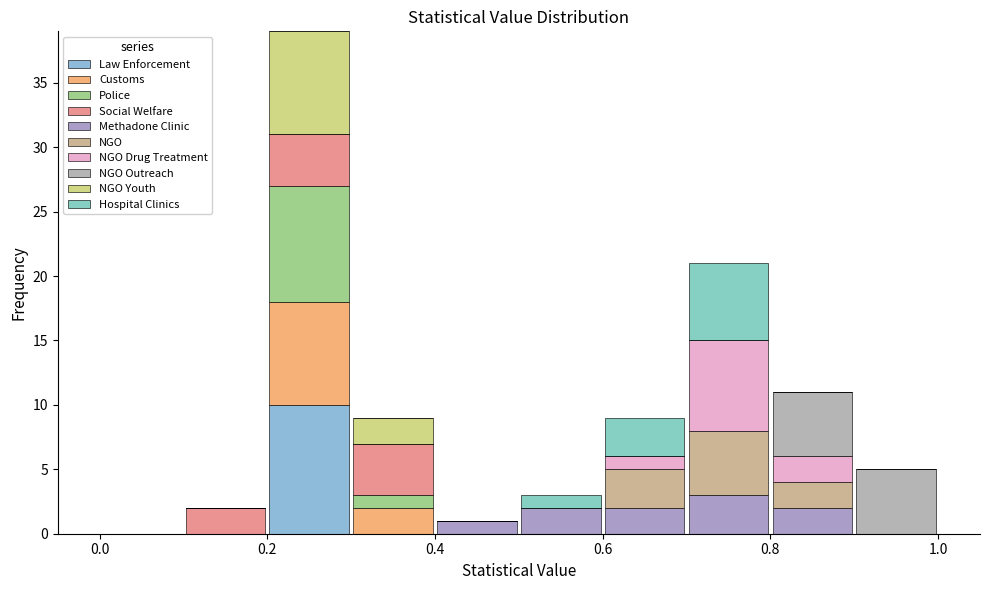

What is the total height of the stacked bar covering 0.3 to 0.4 on the x-axis? The values are not printed on the chart, so give them approximately, as read against the axis.

9